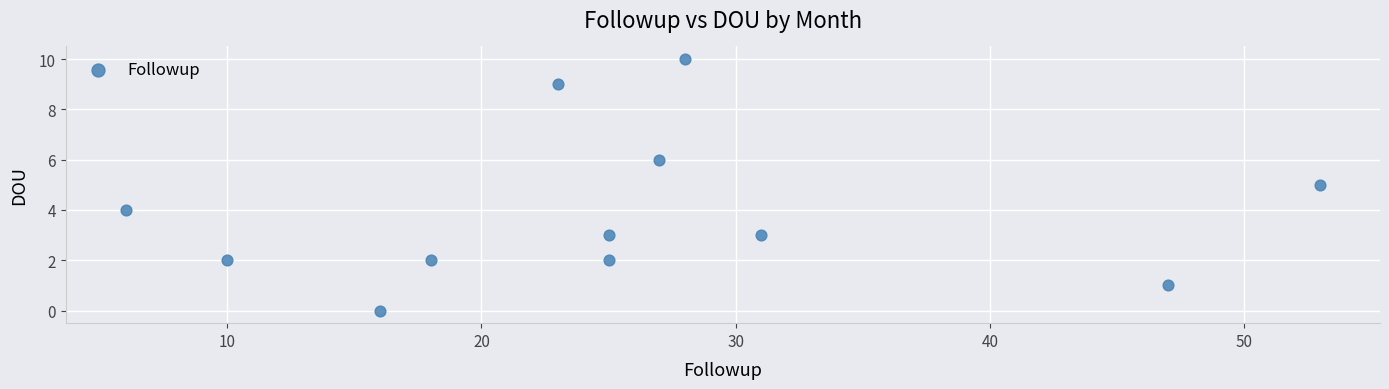

What is the range of X values (max minus min)?

47